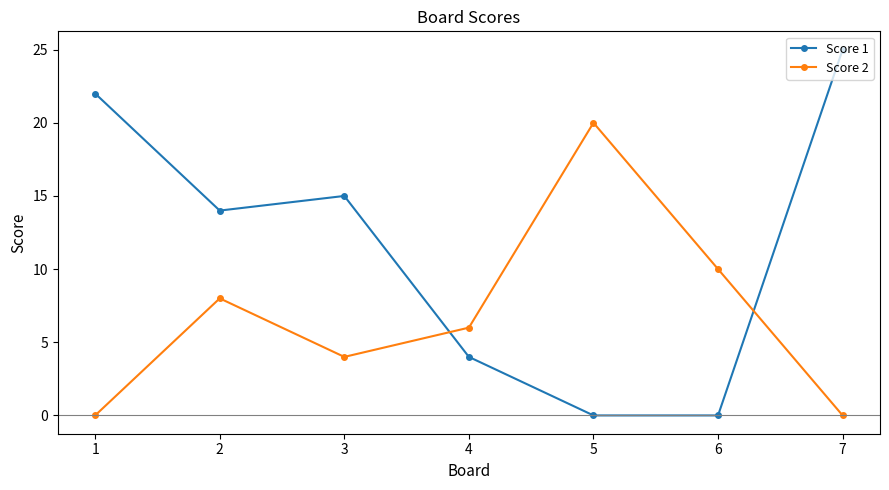

Reading right to left, what are all the values shown in this chart?

Score 1: 7=25	6=0	5=0	4=4	3=15	2=14	1=22
Score 2: 7=0	6=10	5=20	4=6	3=4	2=8	1=0